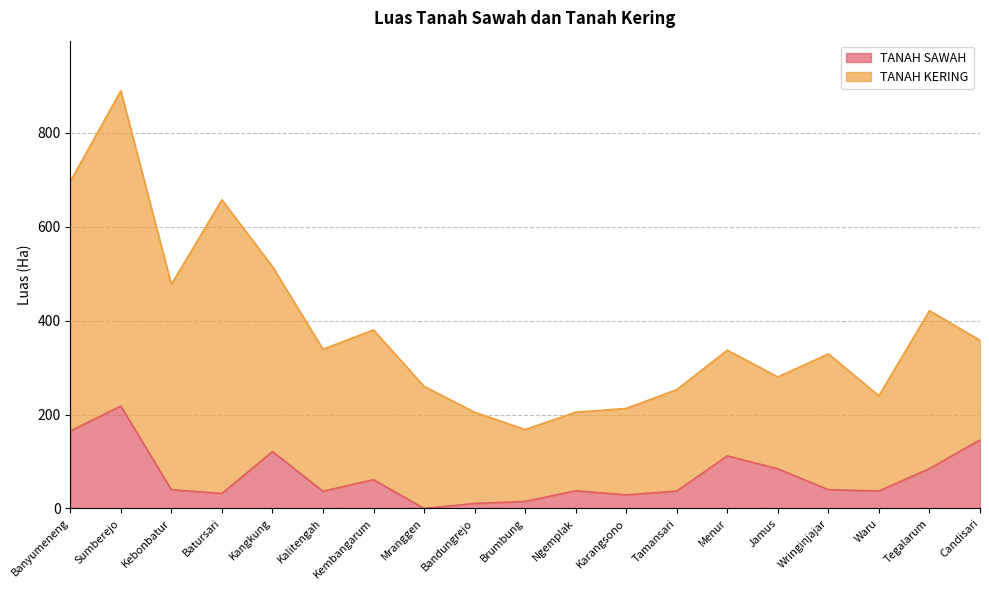

What is the change in value from Brumbung to Tamansari?

+22.0